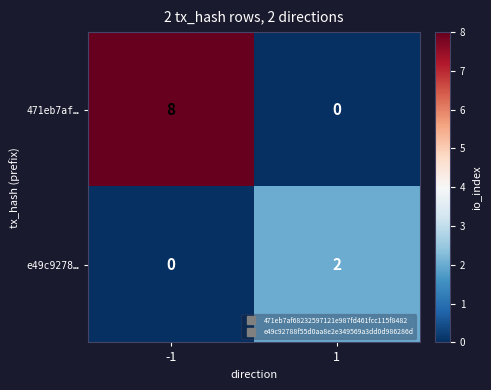

What is the difference between the highest and lowest values at 1?

2